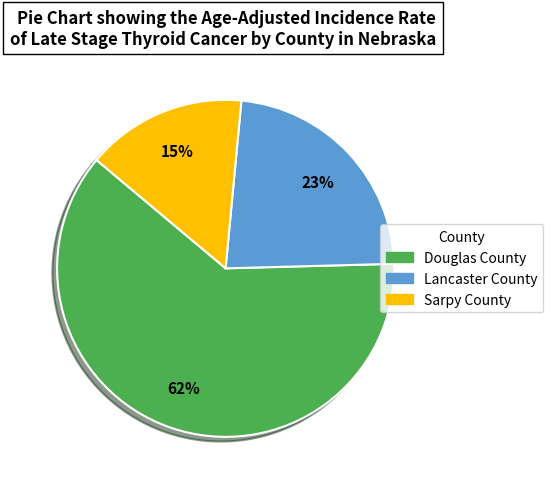

To the nearest percent, what is the average slice percentage?

33%